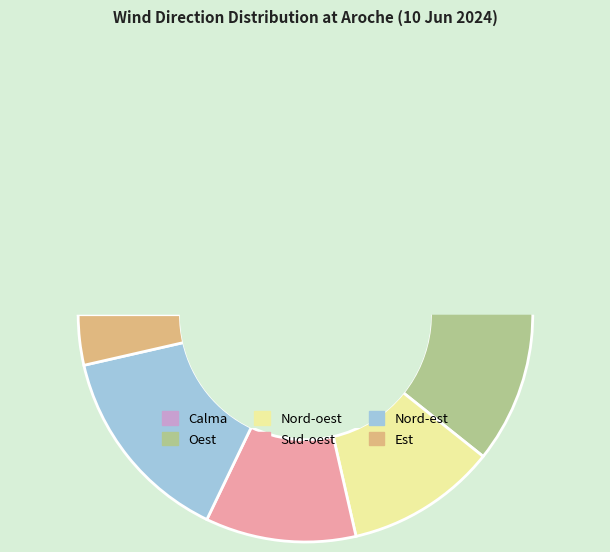

Count the number of slices in the pie.

7